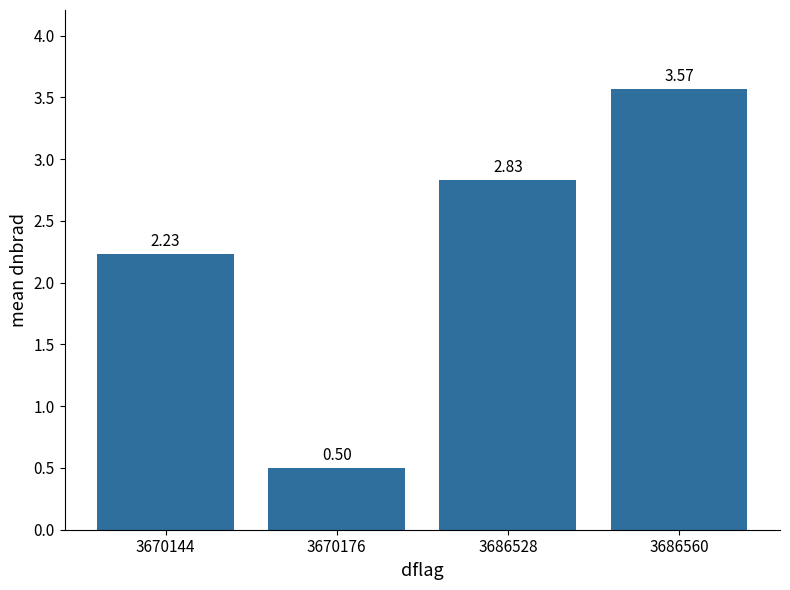

How many series are shown in this chart?

1